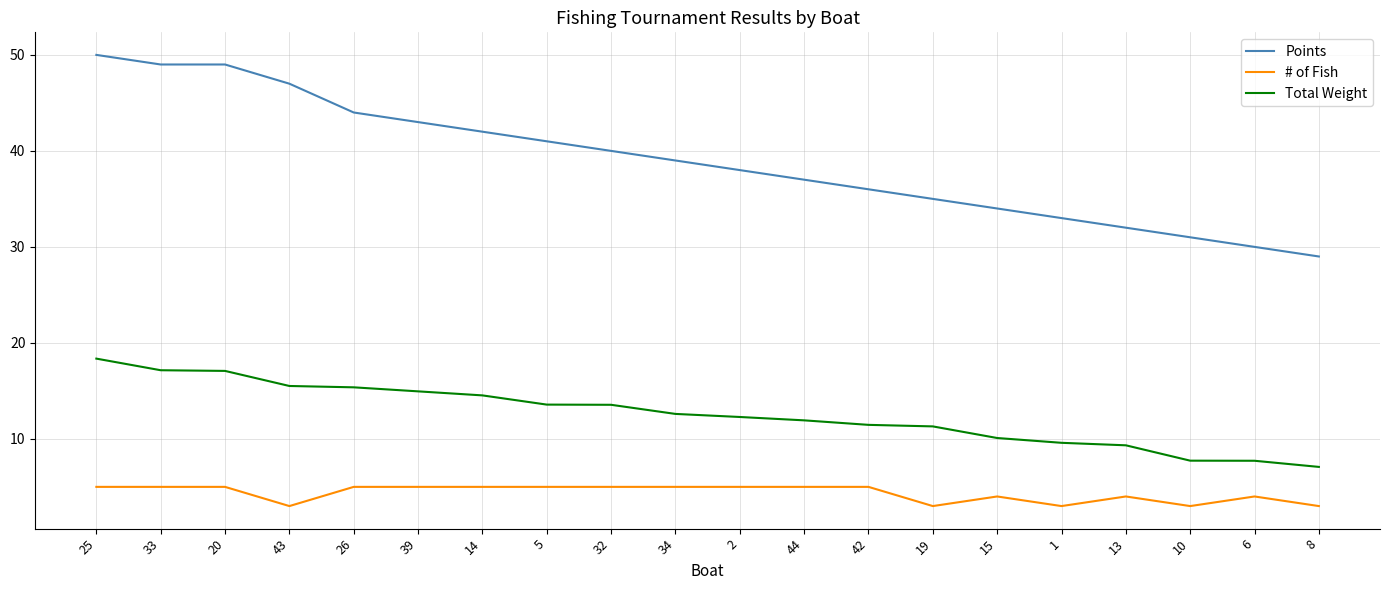

The # of Fish series shows 7.4 at 26. True or false?

False